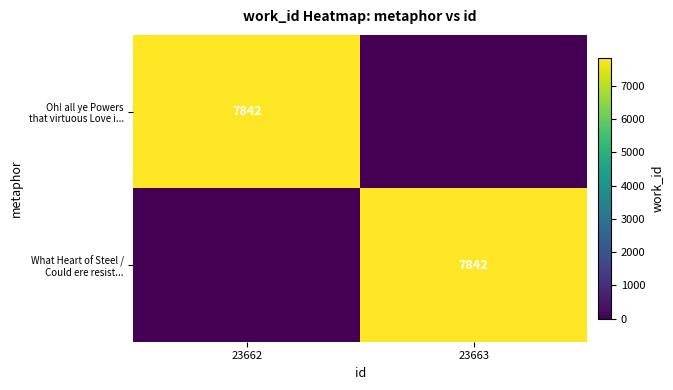

Which series changed the most between 23662 and 23663?

Oh! all ye Powers that virtuous Love i...